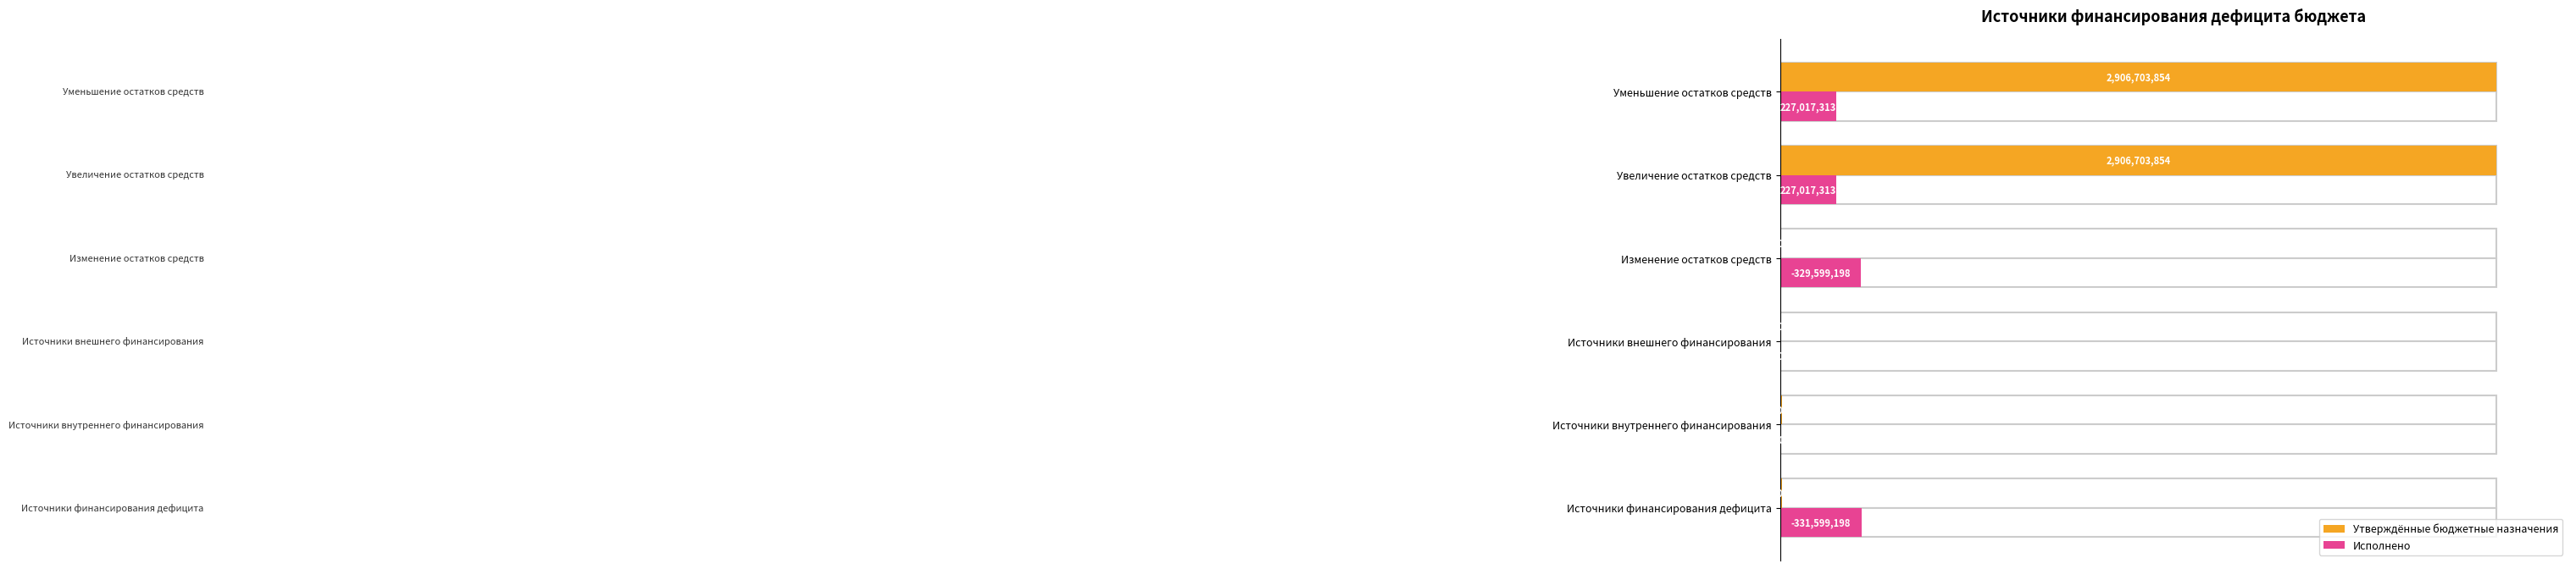

Are the bars grouped side by side (vs. stacked)?

Yes